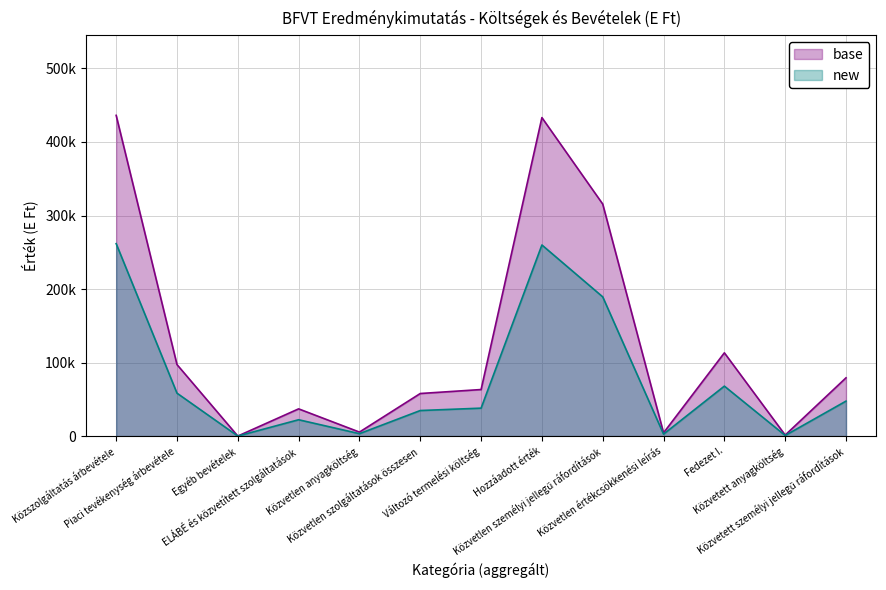

What position from the right is Közvetlen szolgáltatások összesen?

8